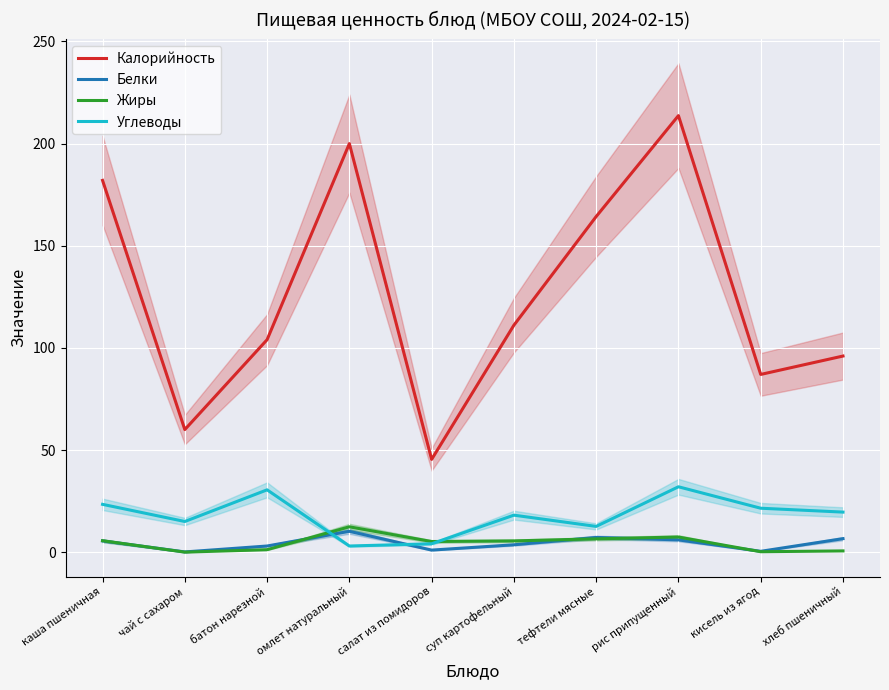

How many values in the Углеводы series are below 19?

5